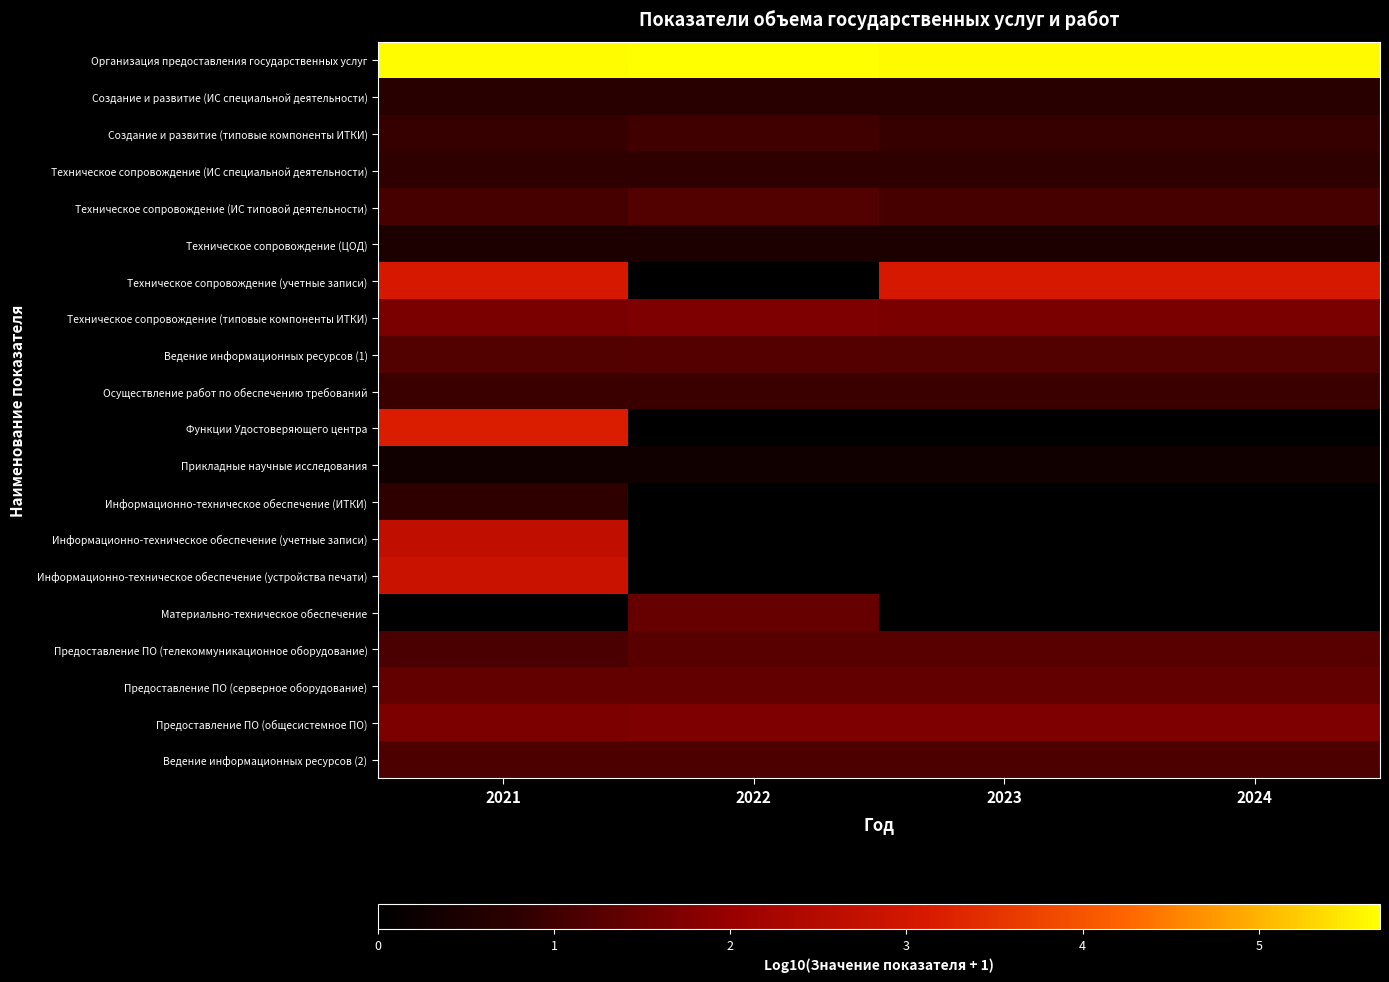

Reading left to right, transcribe all the data shown in this chart.

Организация предоставления государственных услуг: 2021=5.7	2022=5.7	2023=5.6	2024=5.6
Создание и развитие (ИС специальной деятельности): 2021=0.7	2022=0.7	2023=0.7	2024=0.7
Создание и развитие (типовые компоненты ИТКИ): 2021=0.9	2022=1.0	2023=0.9	2024=0.9
Техническое сопровождение (ИС специальной деятельности): 2021=0.8	2022=0.8	2023=0.8	2024=0.8
Техническое сопровождение (ИС типовой деятельности): 2021=1.1	2022=1.2	2023=1.1	2024=1.1
Техническое сопровождение (ЦОД): 2021=0.5	2022=0.5	2023=0.5	2024=0.5
Техническое сопровождение (учетные записи): 2021=3.1	2022=0.0	2023=3.1	2024=3.1
Техническое сопровождение (типовые компоненты ИТКИ): 2021=1.7	2022=1.7	2023=1.7	2024=1.7
Ведение информационных ресурсов (1): 2021=1.2	2022=1.2	2023=1.2	2024=1.2
Осуществление работ по обеспечению требований: 2021=1.0	2022=1.0	2023=1.0	2024=1.0
Функции Удостоверяющего центра: 2021=3.2	2022=0.0	2023=0.0	2024=0.0
Прикладные научные исследования: 2021=0.3	2022=0.3	2023=0.3	2024=0.3
Информационно-техническое обеспечение (ИТКИ): 2021=0.8	2022=0.0	2023=0.0	2024=0.0
Информационно-техническое обеспечение (учетные записи): 2021=2.7	2022=0.0	2023=0.0	2024=0.0
Информационно-техническое обеспечение (устройства печати): 2021=2.8	2022=0.0	2023=0.0	2024=0.0
Материально-техническое обеспечение: 2021=0.0	2022=1.4	2023=0.0	2024=0.0
Предоставление ПО (телекоммуникационное оборудование): 2021=1.1	2022=1.3	2023=1.3	2024=1.3
Предоставление ПО (серверное оборудование): 2021=1.4	2022=1.4	2023=1.4	2024=1.4
Предоставление ПО (общесистемное ПО): 2021=1.7	2022=1.7	2023=1.7	2024=1.7
Ведение информационных ресурсов (2): 2021=1.1	2022=1.1	2023=1.1	2024=1.1